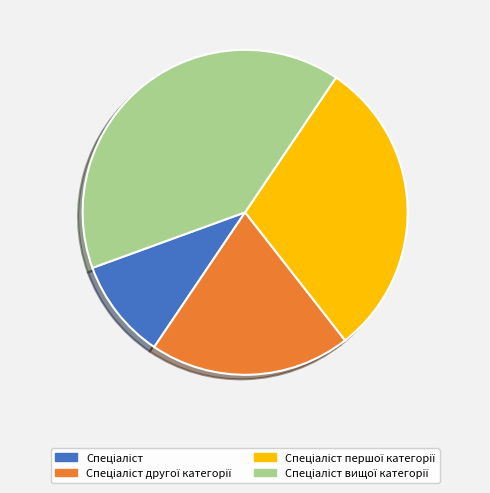

Is there any slice that represents more than half of the pie?

No